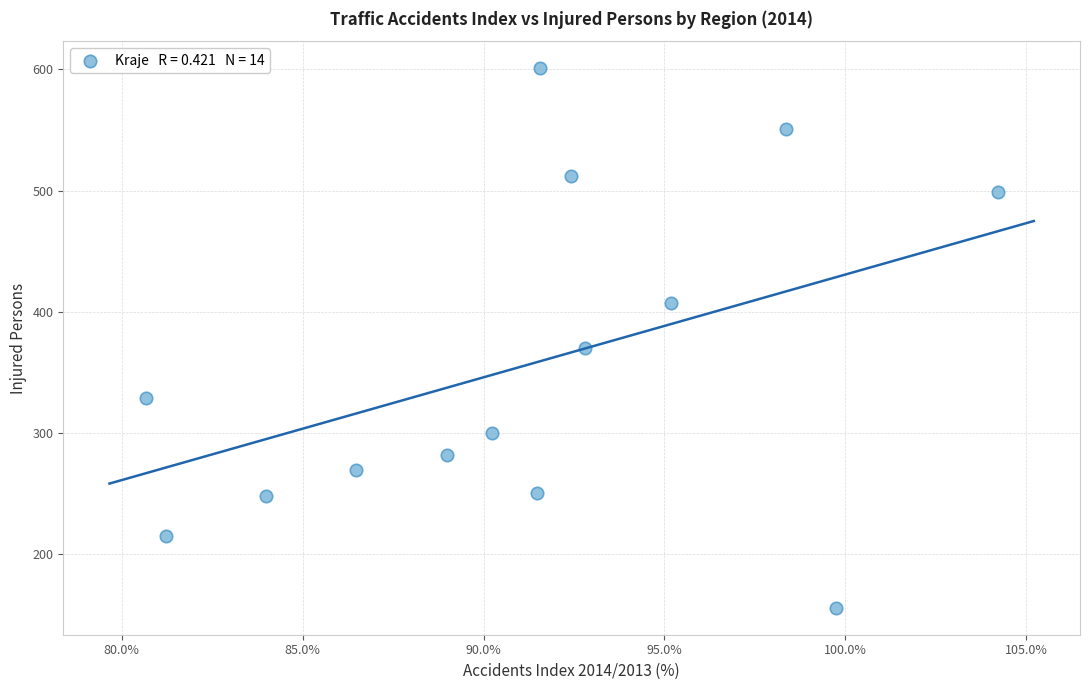

What Y value in the scatter plot is closest to 378?

370